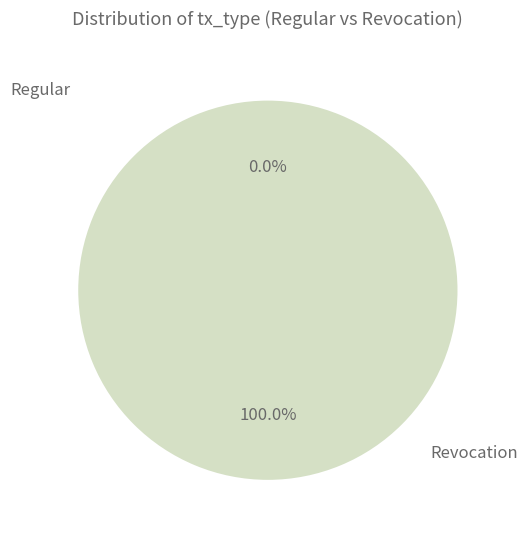

To the nearest percent, what is the difference between the Revocation and Regular slice percentages?

100%